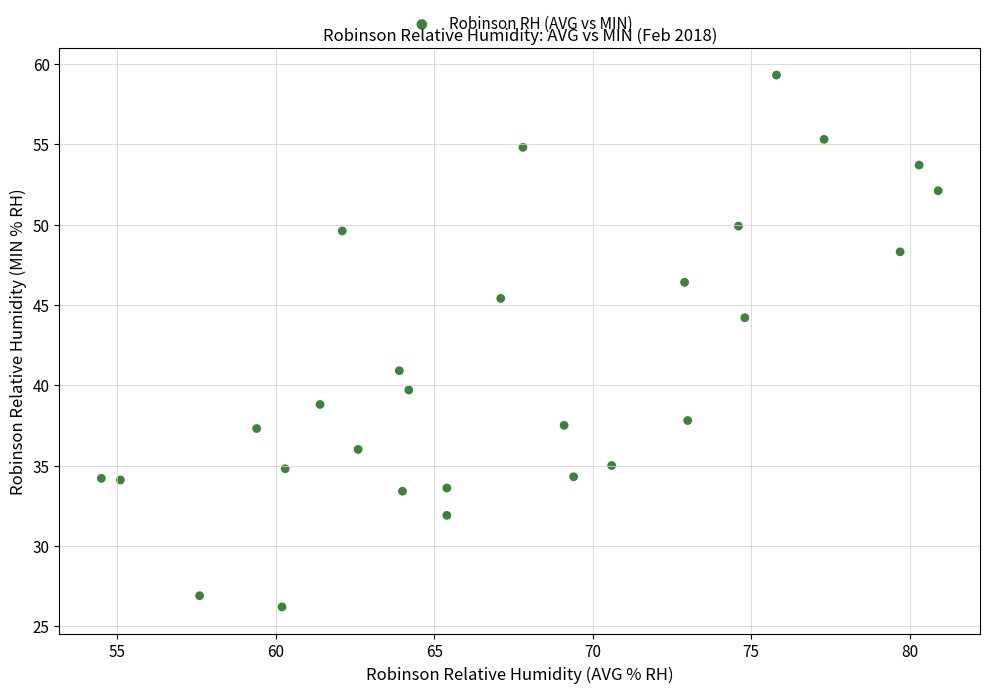

What is the range of X values (max minus min)?

26.4